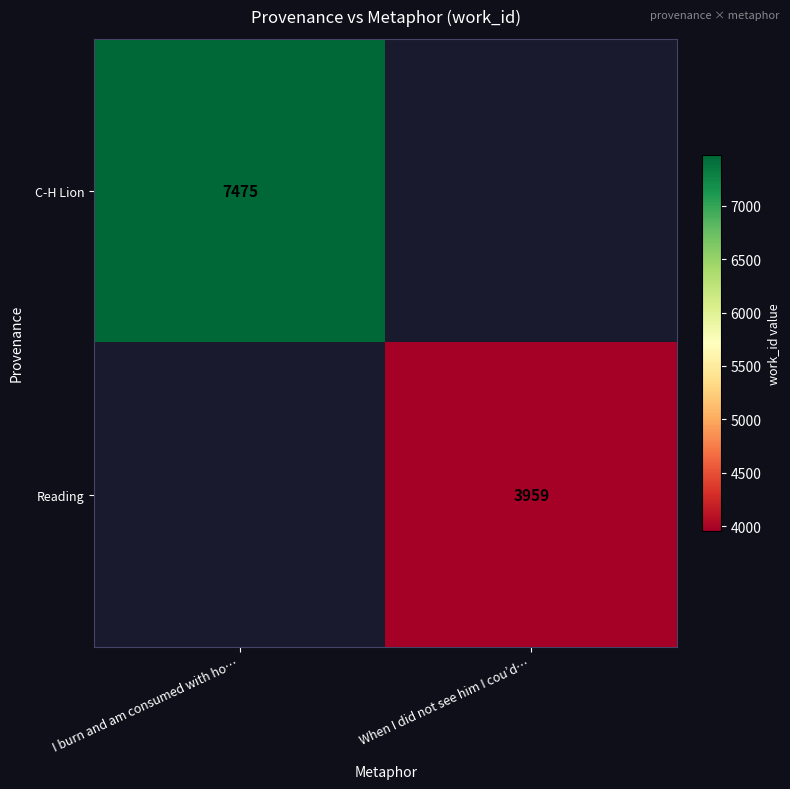

Which label corresponds to the smallest value in the chart?

When I did not see him I cou’d…